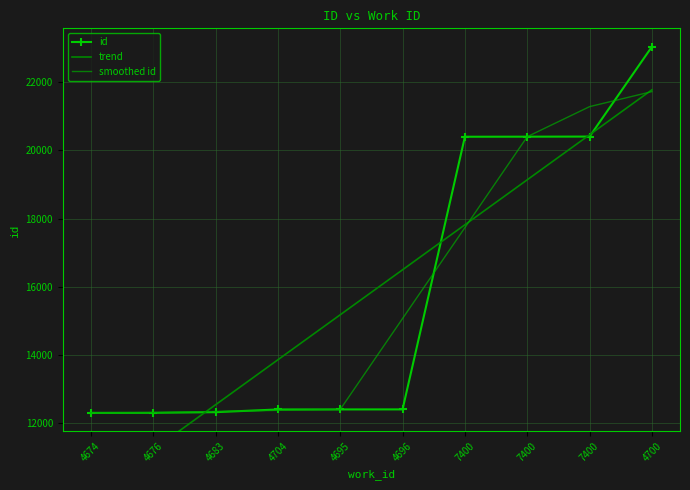

Which series has the largest total across all categories?

id